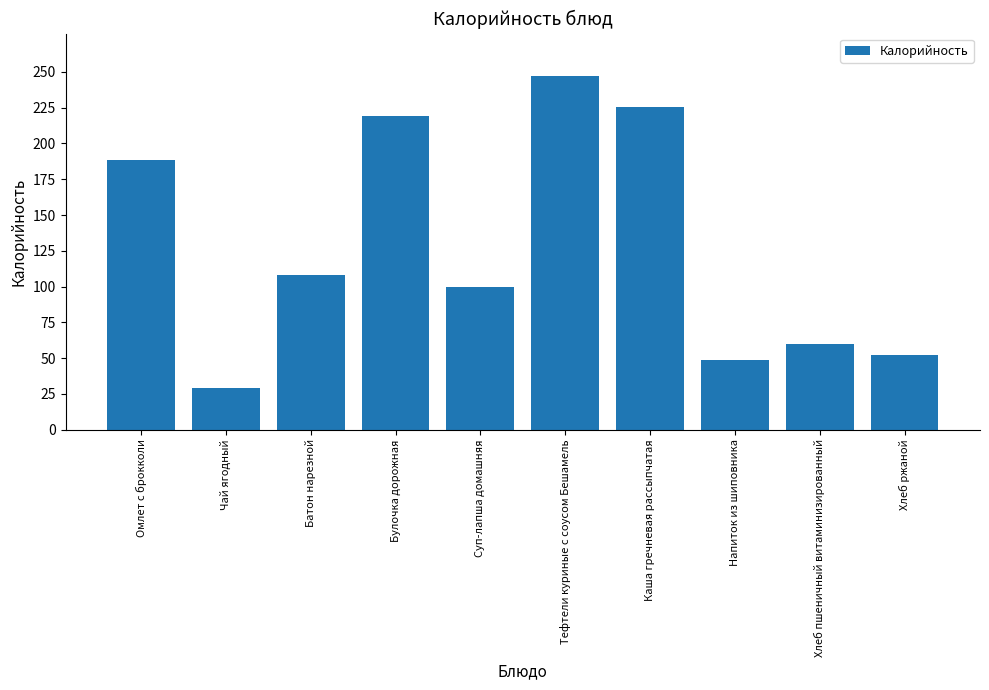

The chart shows a value of 225.7 at Каша гречневая рассыпчатая. True or false?

True